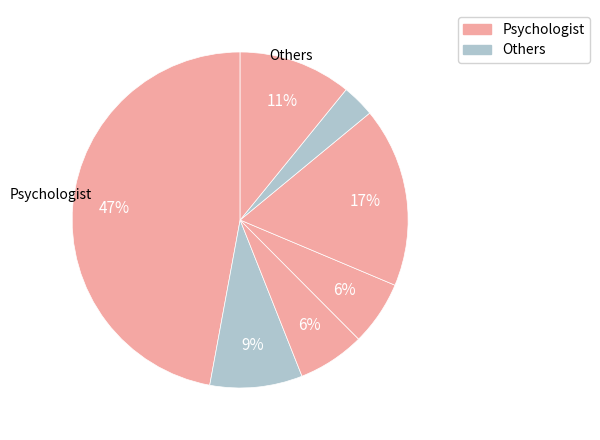

Count the number of slices in the pie.

7